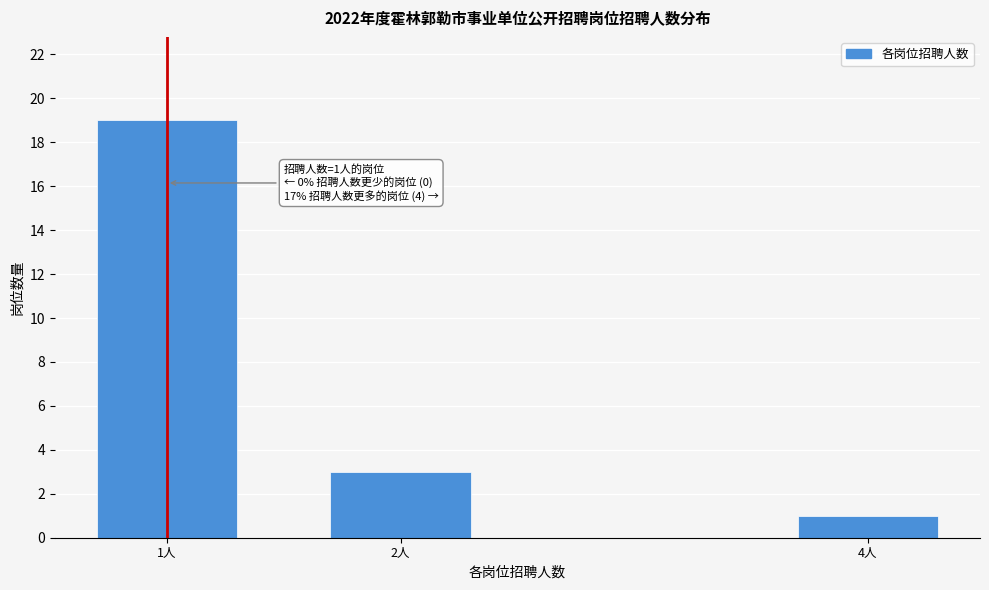

Reading left to right, list all the values displayed in this chart.

1人=19	2人=3	4人=1